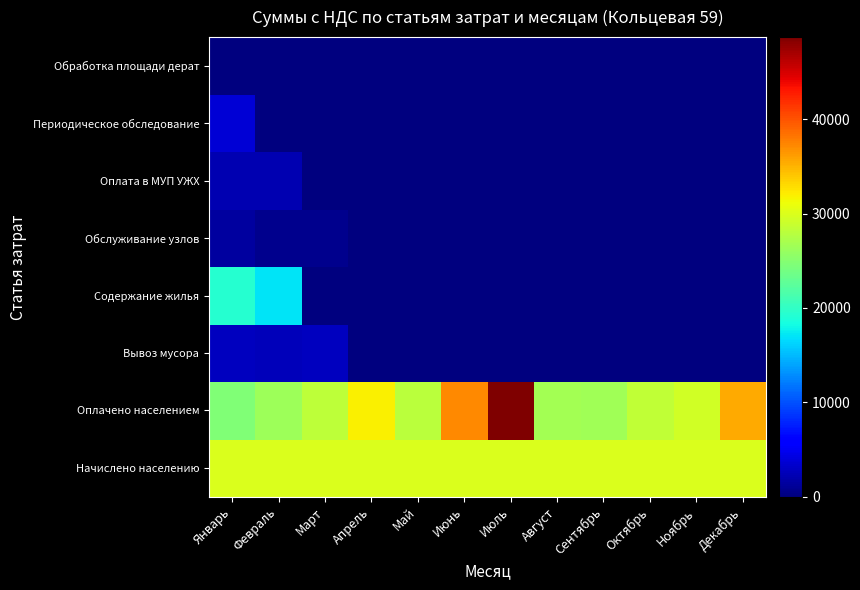

At which category is the sum across all series the highest?

Январь